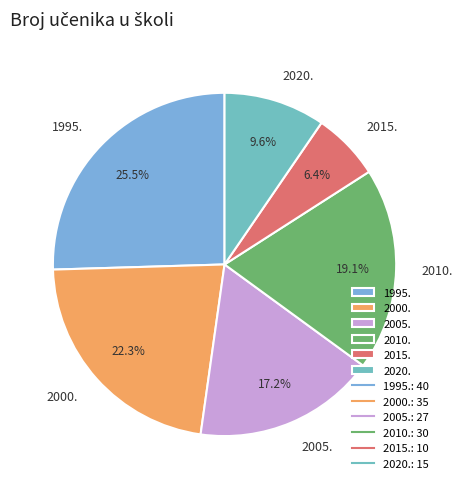

Which has a higher value, 1995. or 2020.?

1995.